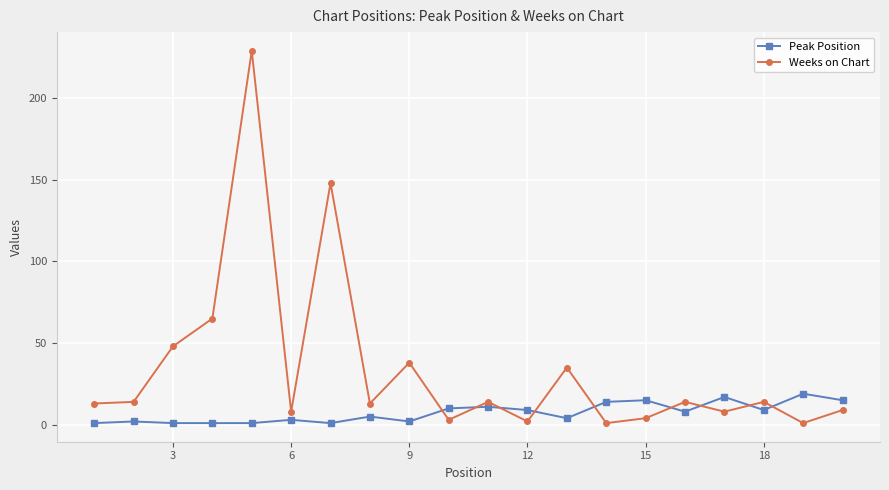

True or false: Weeks on Chart and Peak Position intersect in this chart.

True